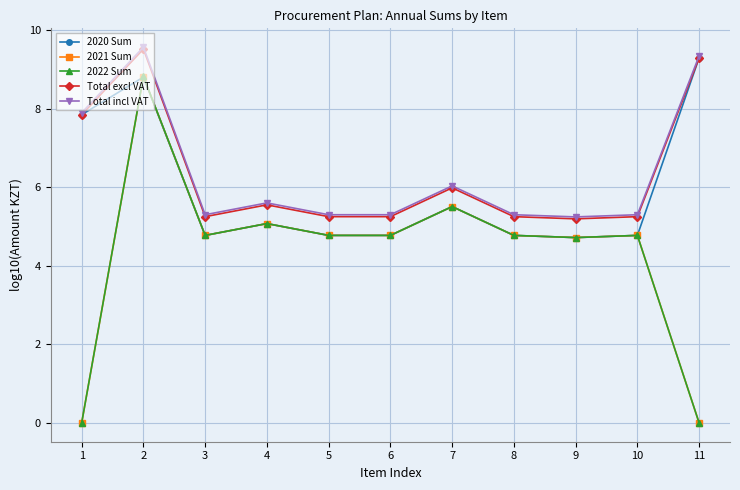

Reading right to left, list all the values displayed in this chart.

2020 Sum: 11=9.3	10=4.8	9=4.7	8=4.8	7=5.5	6=4.8	5=4.8	4=5.1	3=4.8	2=8.8	1=7.8
2021 Sum: 11=0.0	10=4.8	9=4.7	8=4.8	7=5.5	6=4.8	5=4.8	4=5.1	3=4.8	2=8.8	1=0.0
2022 Sum: 11=0.0	10=4.8	9=4.7	8=4.8	7=5.5	6=4.8	5=4.8	4=5.1	3=4.8	2=8.8	1=0.0
Total excl VAT: 11=9.3	10=5.3	9=5.2	8=5.3	7=6.0	6=5.3	5=5.3	4=5.6	3=5.3	2=9.5	1=7.8
Total incl VAT: 11=9.3	10=5.3	9=5.2	8=5.3	7=6.0	6=5.3	5=5.3	4=5.6	3=5.3	2=9.6	1=7.9